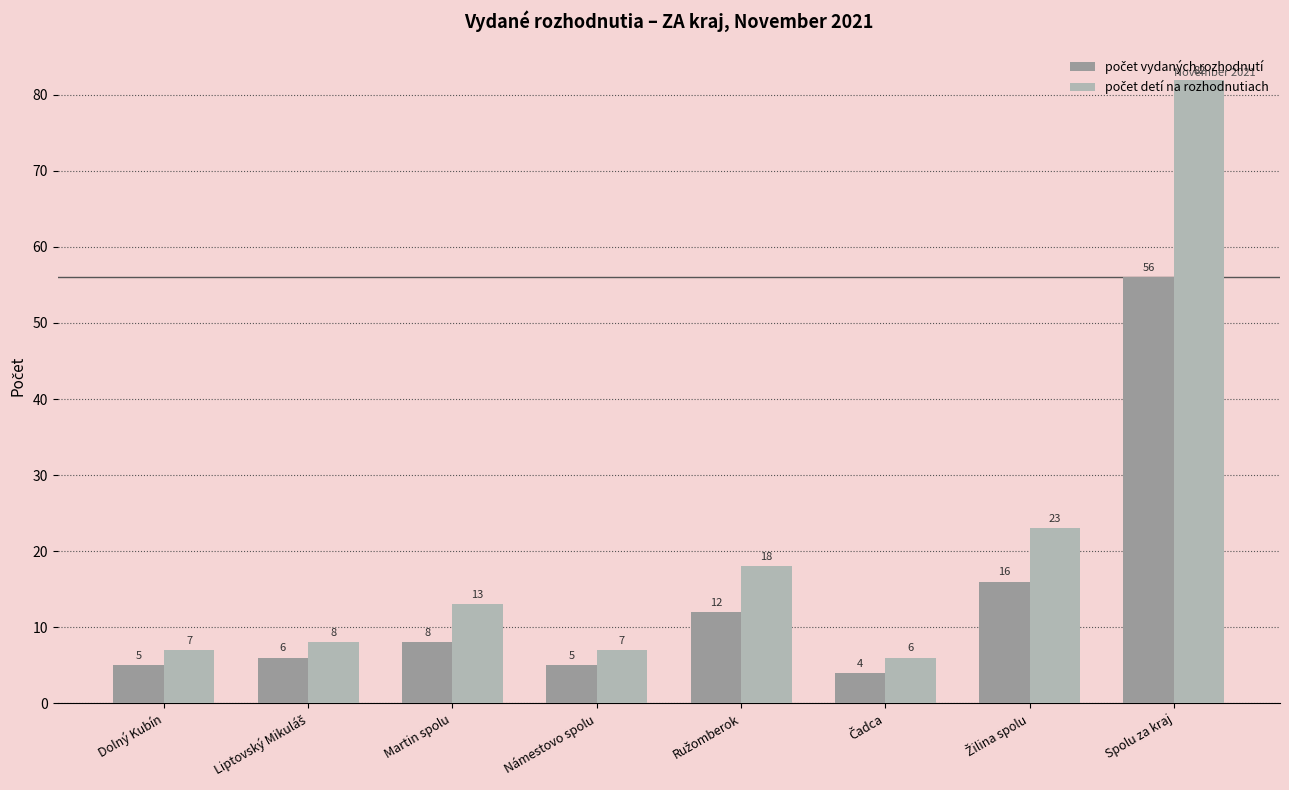

What is the maximum value shown in the chart?

82